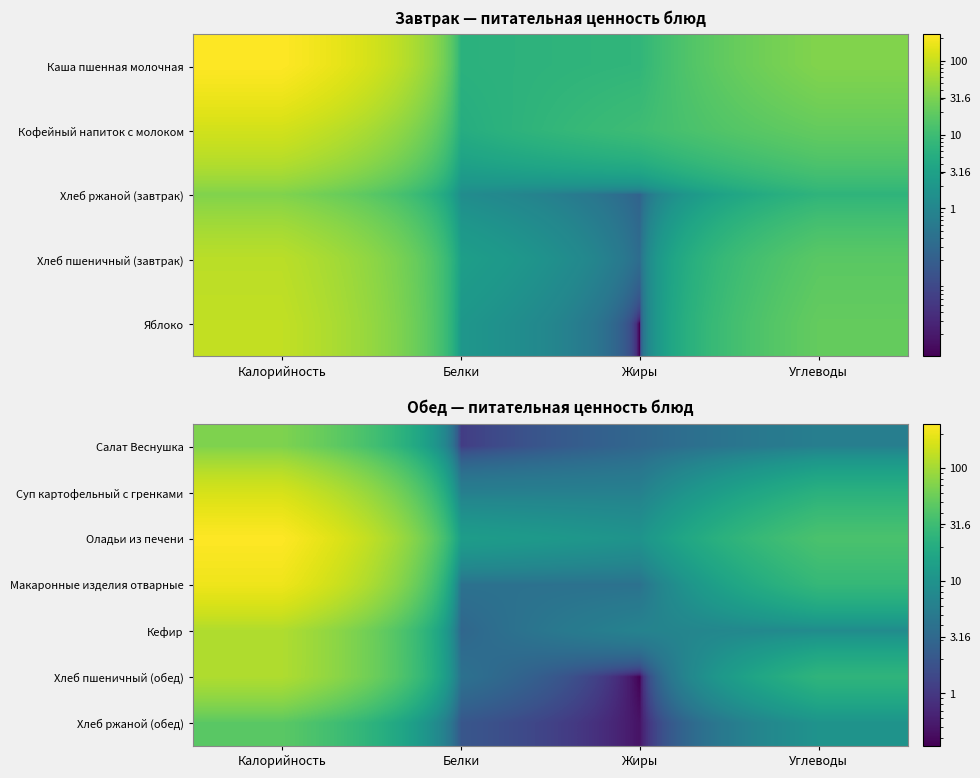

What is the difference between the highest and lowest values at Жиры?

9.7